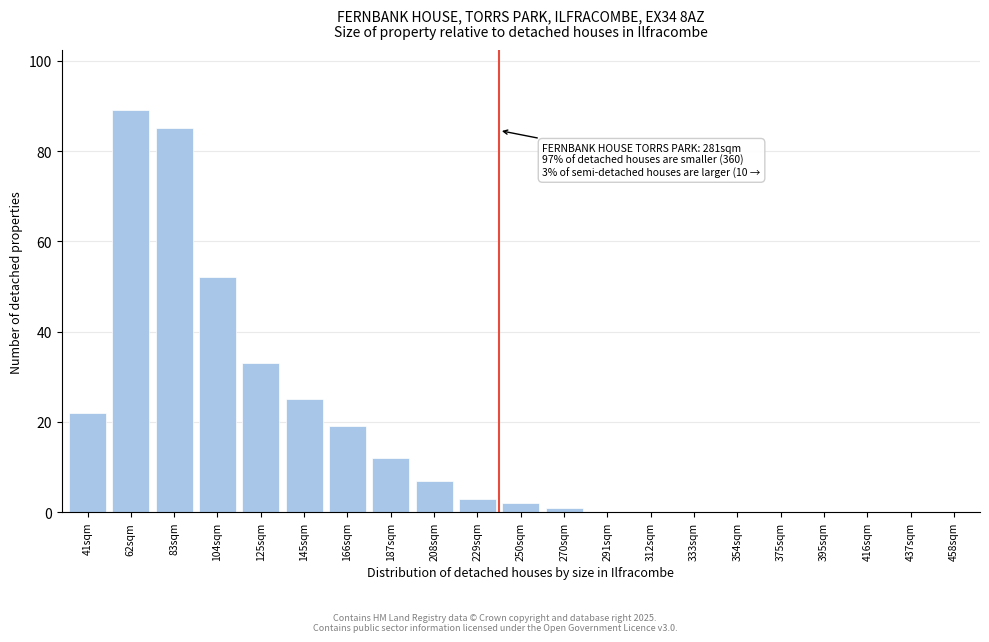

Reading right to left, extract all data points from this chart.

458sqm=0	437sqm=0	416sqm=0	395sqm=0	375sqm=0	354sqm=0	333sqm=0	312sqm=0	291sqm=0	270sqm=1	250sqm=2	229sqm=3	208sqm=7	187sqm=12	166sqm=19	145sqm=25	125sqm=33	104sqm=52	83sqm=85	62sqm=89	41sqm=22